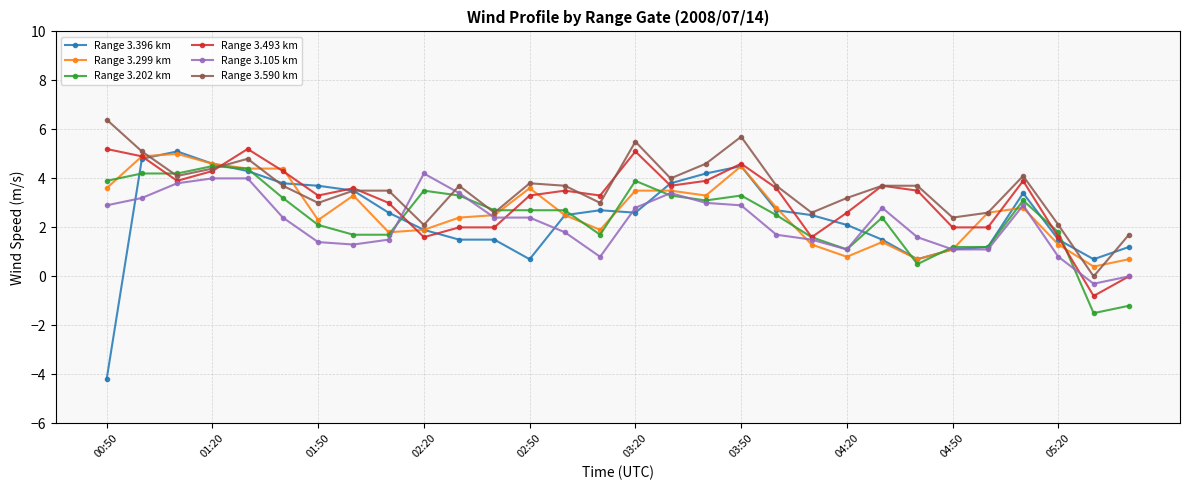

Which series has the largest range (max minus min)?

Range 3.396 km